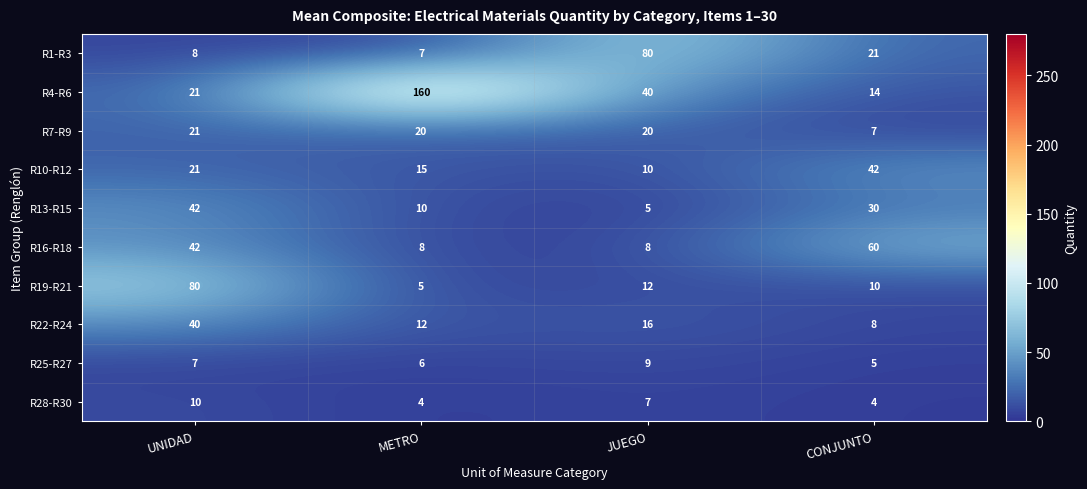

At CONJUNTO, list the series in order from largest to smallest.

R16-R18, R10-R12, R13-R15, R1-R3, R4-R6, R19-R21, R22-R24, R7-R9, R25-R27, R28-R30